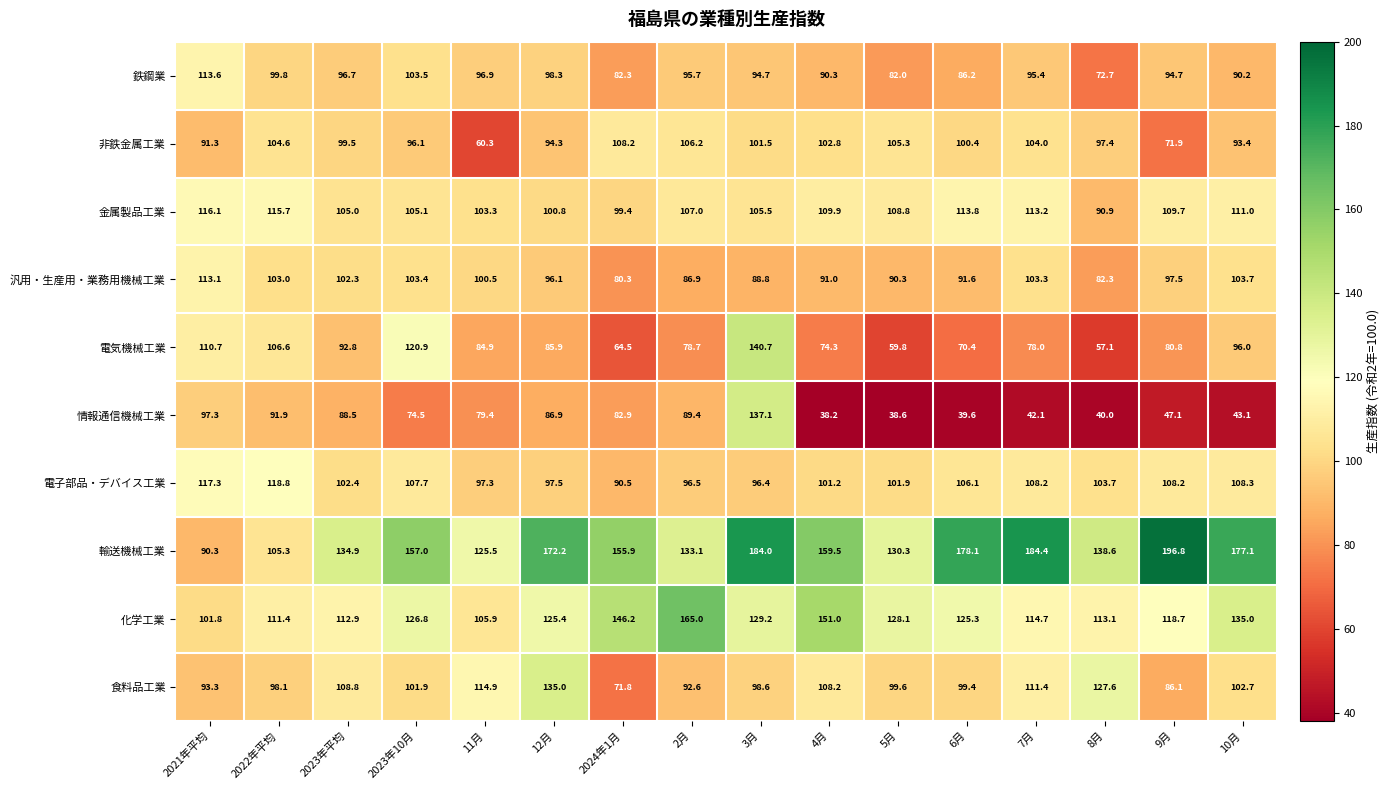

Where does the 電気機械工業 series first go above 84?

2021年平均